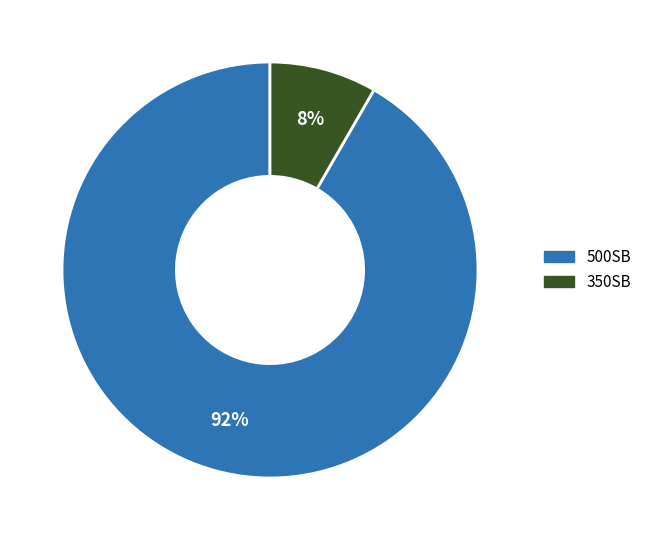

How many slices are in this pie chart?

2